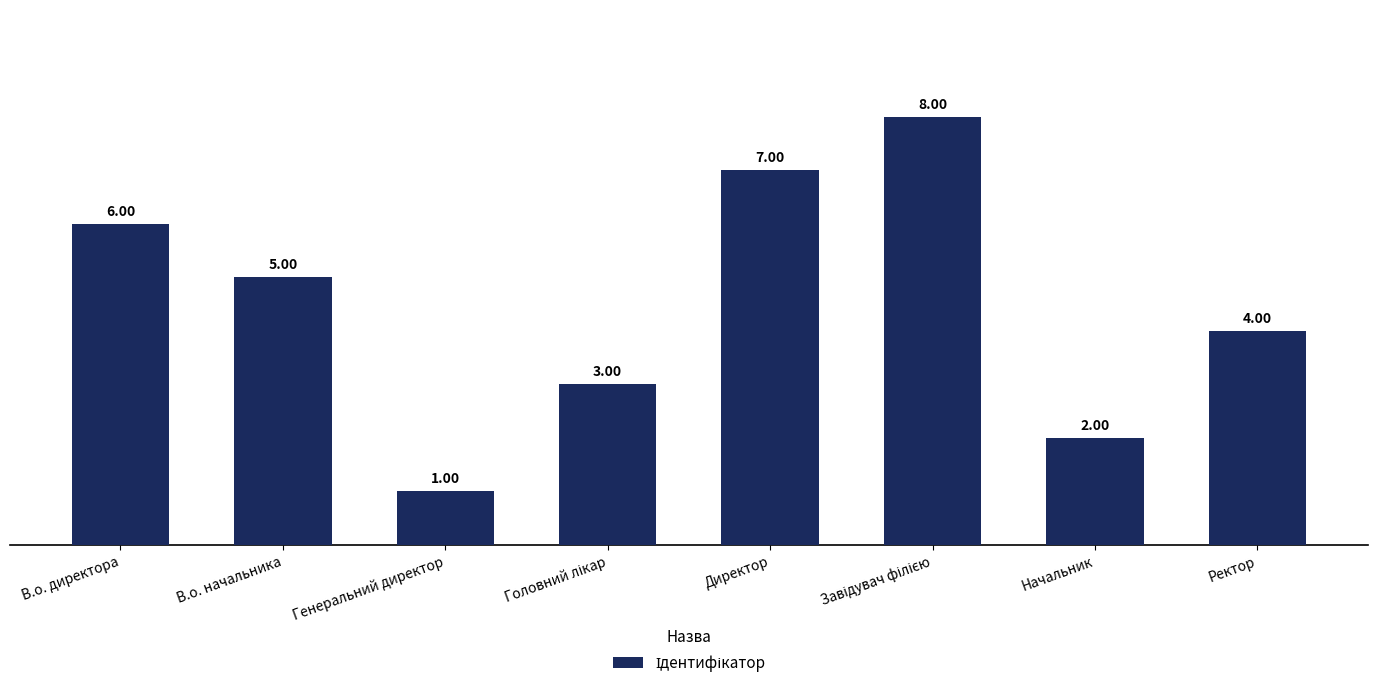

What value does the data have at Ректор?

4